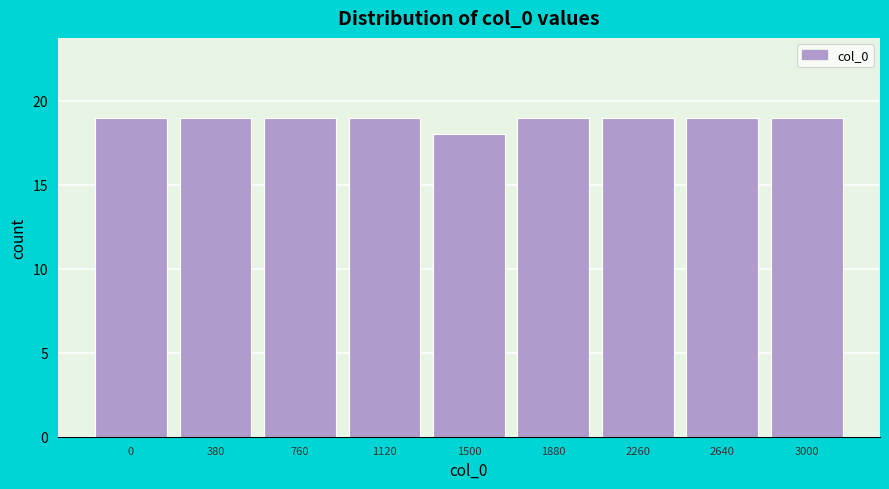

Reading left to right, list all the values displayed in this chart.

19	19	19	19	18	19	19	19	19